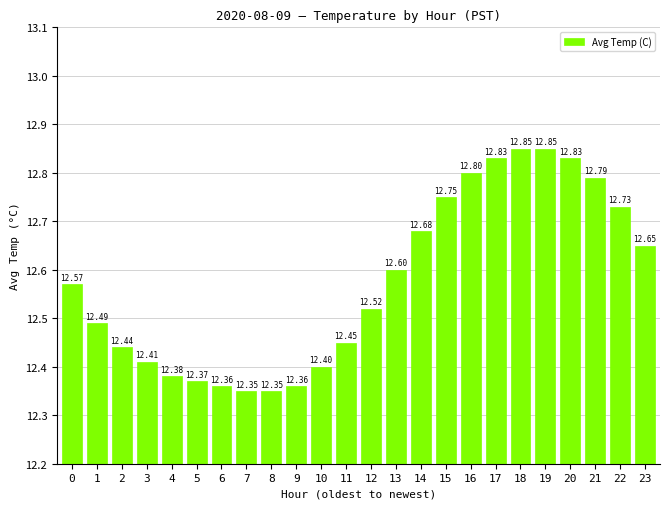

What is the difference between the maximum and minimum values?

0.5